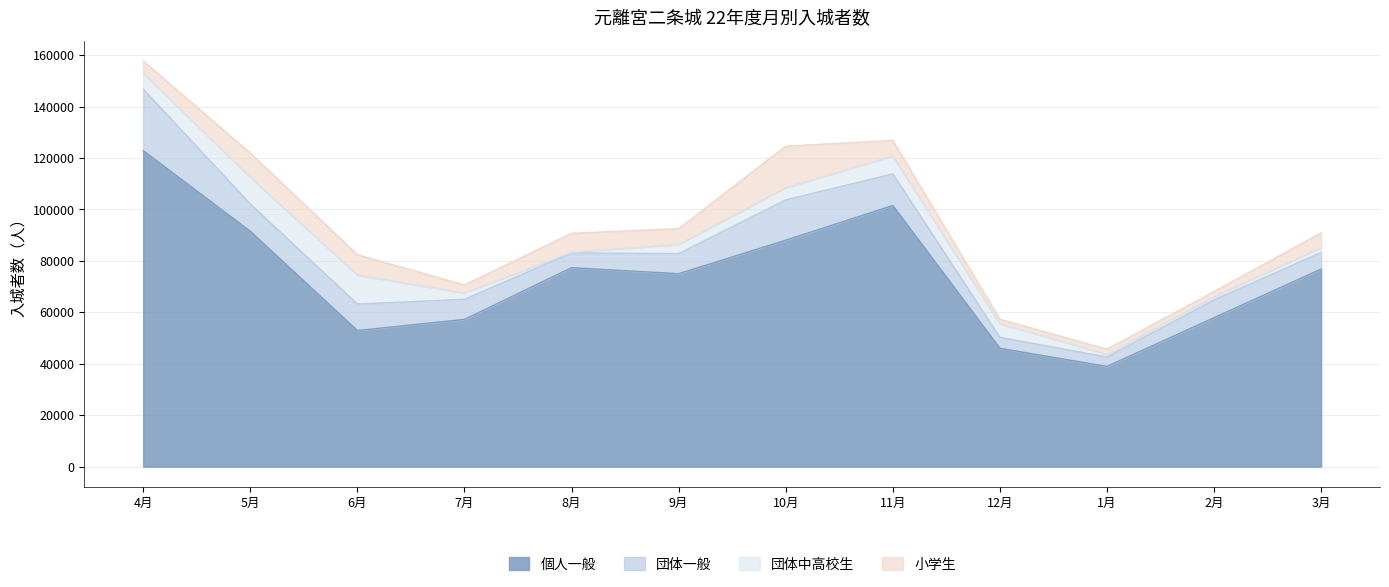

What is the label of the 8th point from the right?

8月